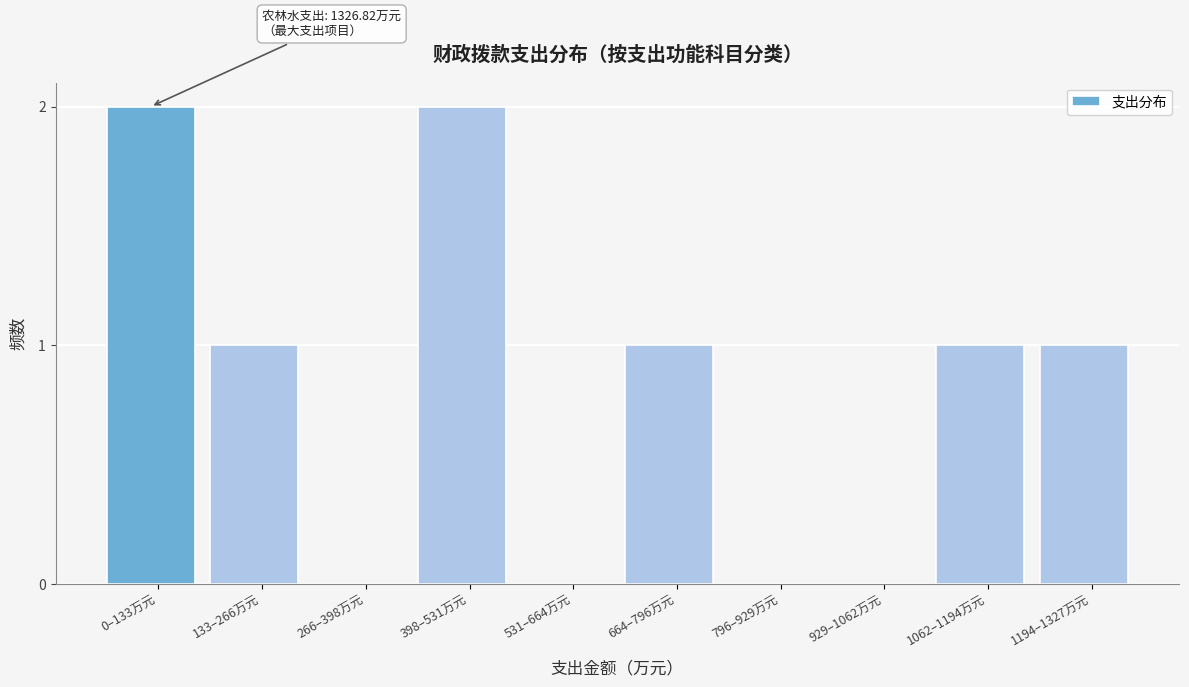

Reading left to right, transcribe all the data shown in this chart.

0–133万元=2	133–266万元=1	266–398万元=0	398–531万元=2	531–664万元=0	664–796万元=1	796–929万元=0	929–1062万元=0	1062–1194万元=1	1194–1327万元=1